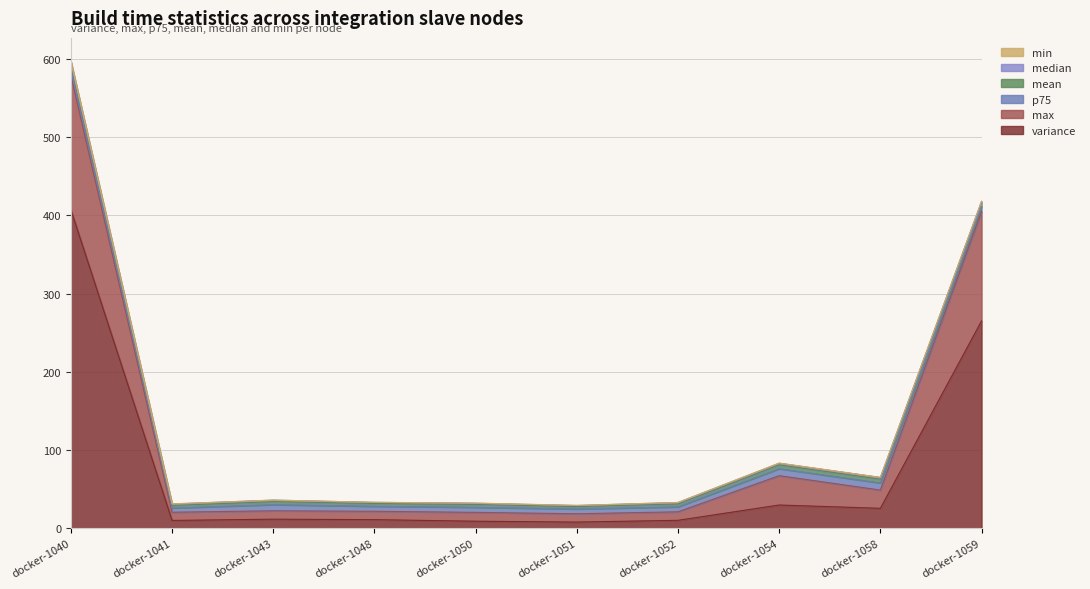

Does the chart display data point markers on the line(s)?

No